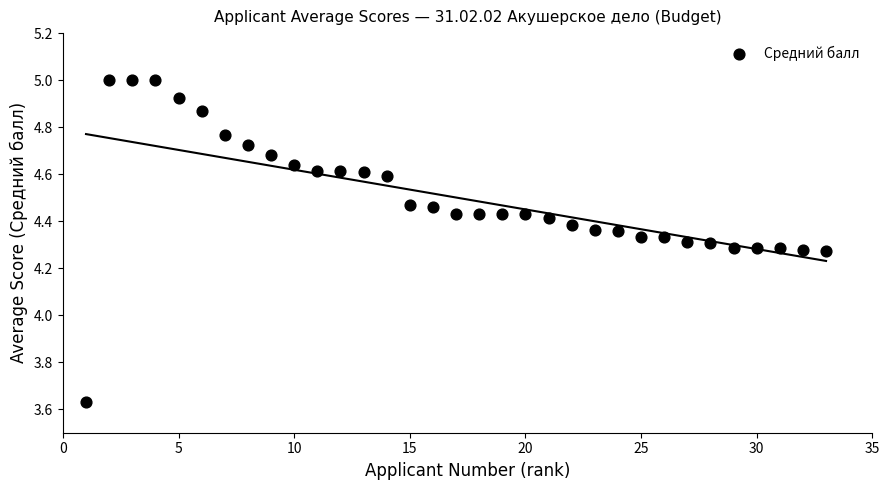

What is the range of X values (max minus min)?

32.0